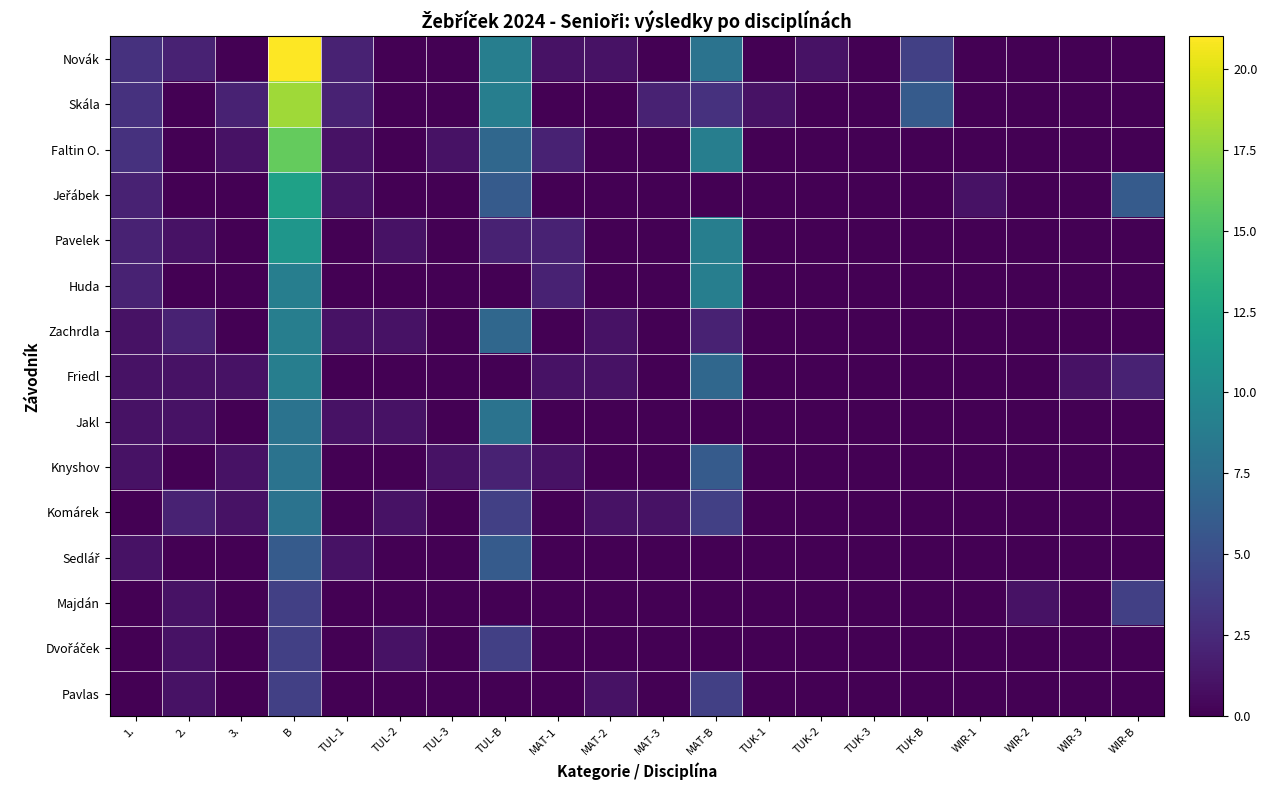

What is the maximum value shown in the chart?

21